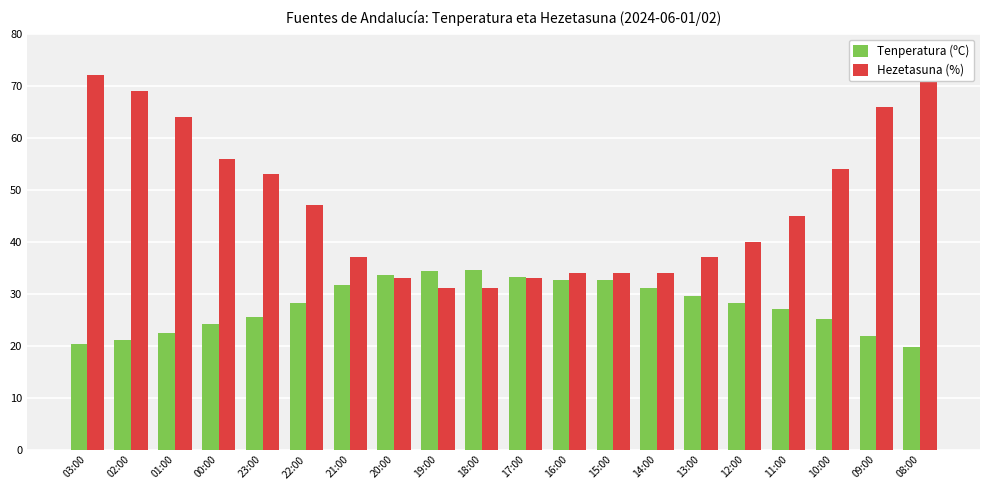

Is it true that Tenperatura (ºC) equals 24.2 at 18:00?

False